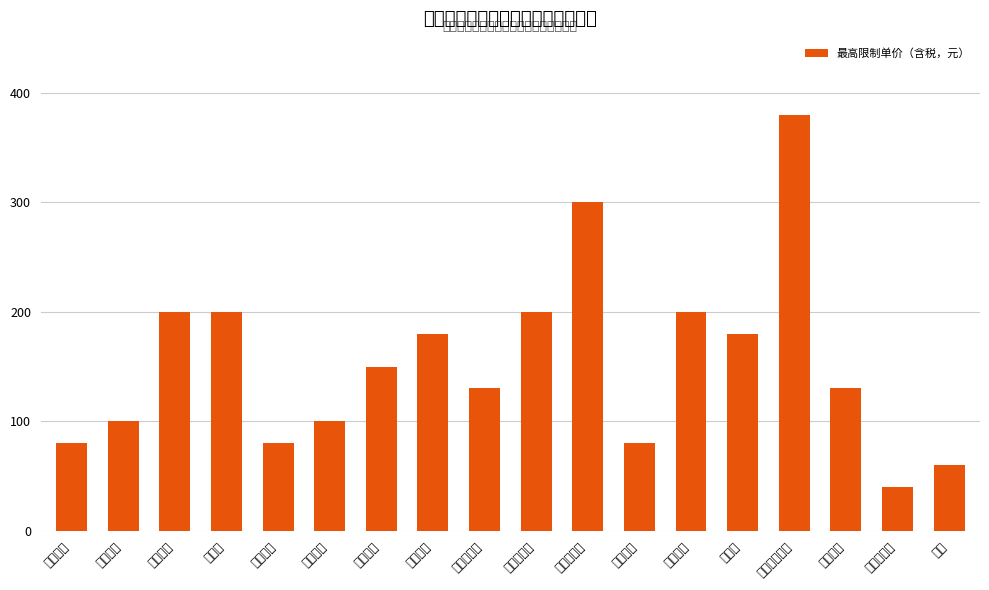

What is the difference between the values at 小沱茶 and 天然荞麦茶?

140